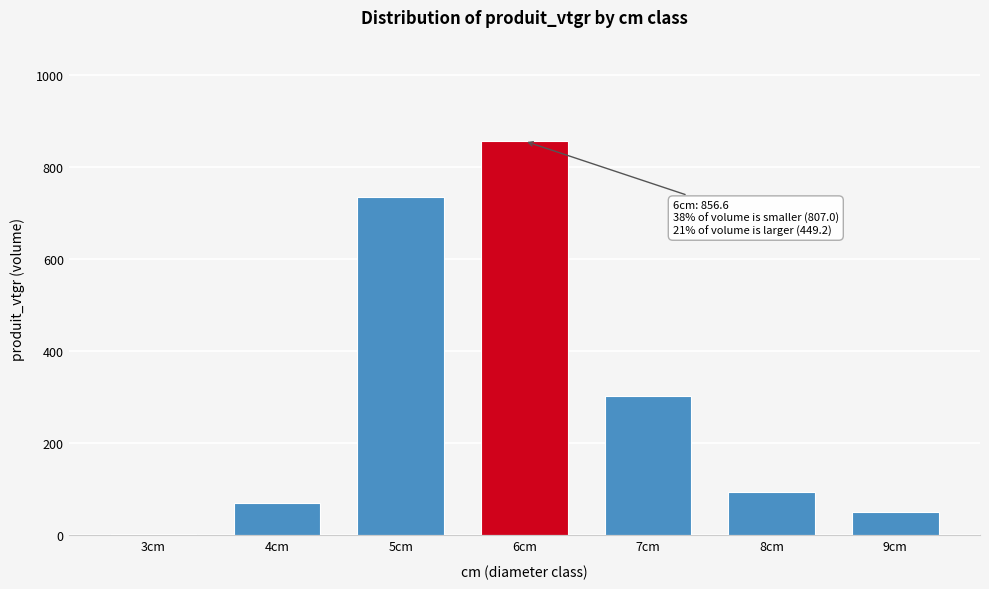

Reading left to right, extract all data points from this chart.

3cm=2.7	4cm=69.9	5cm=734.5	6cm=856.6	7cm=303.2	8cm=95.2	9cm=50.9